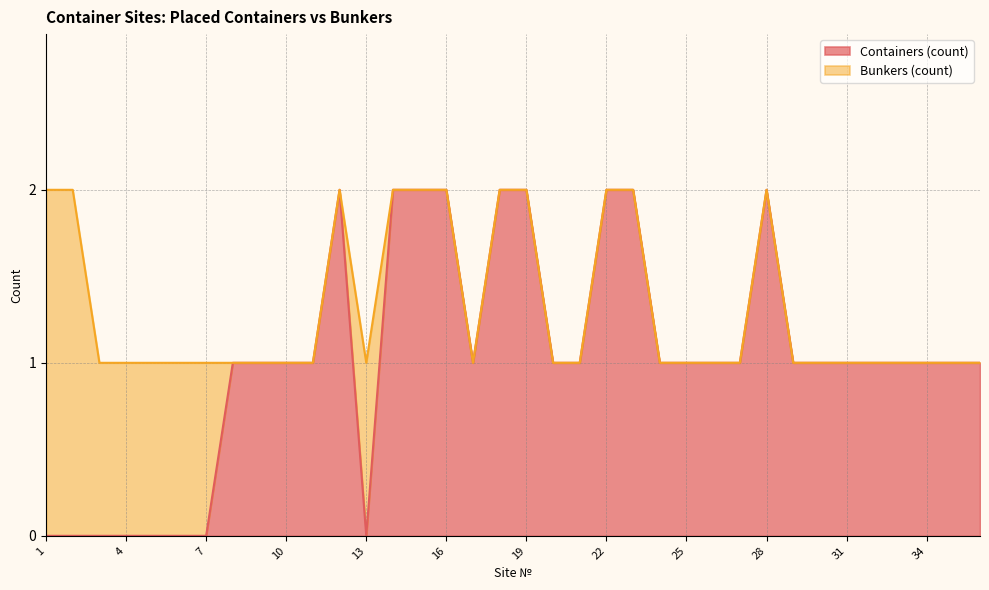

The chart shows a value of 3 at 19. True or false?

False